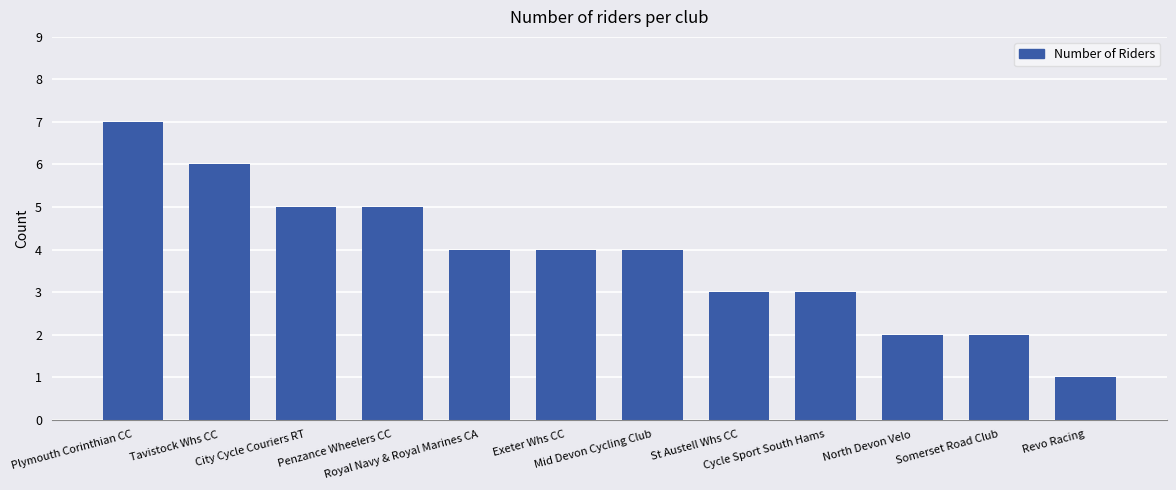

Does the chart contain stacked bars?

No